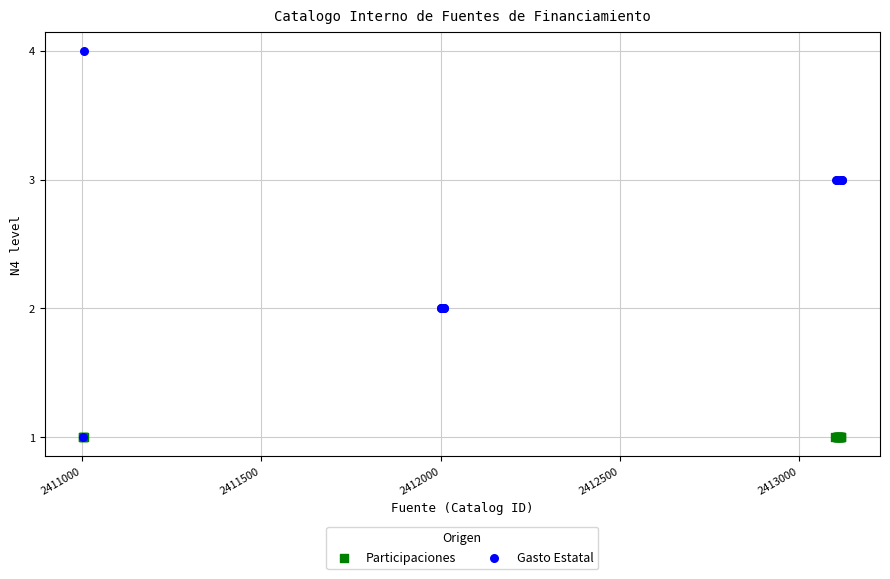

Which series contains the highest Y value?

Gasto Estatal